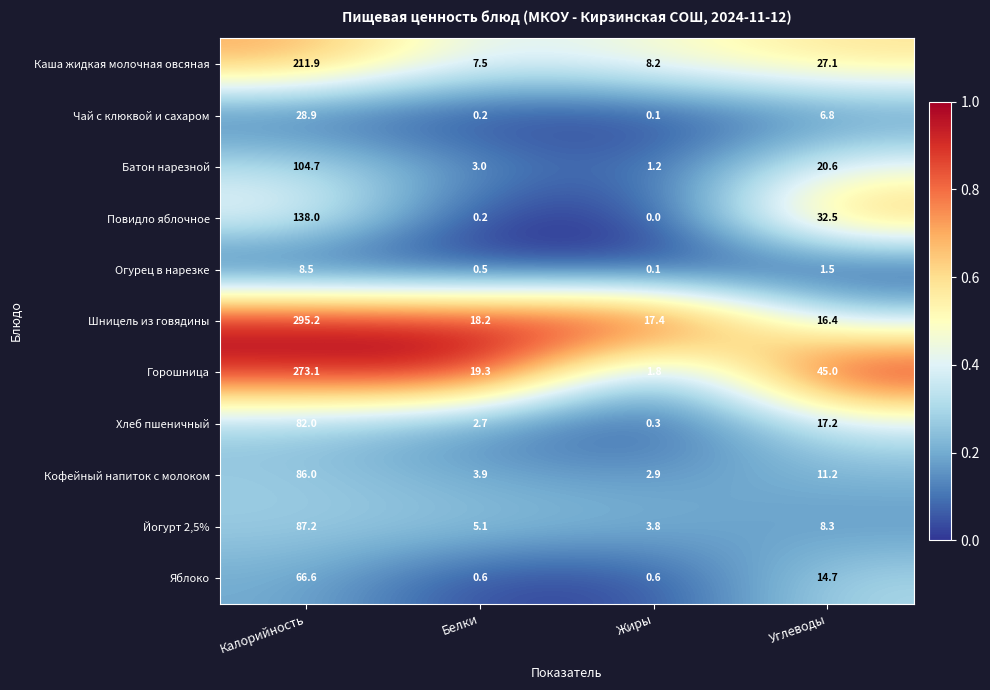

Which category has the highest value across all series?

Калорийность